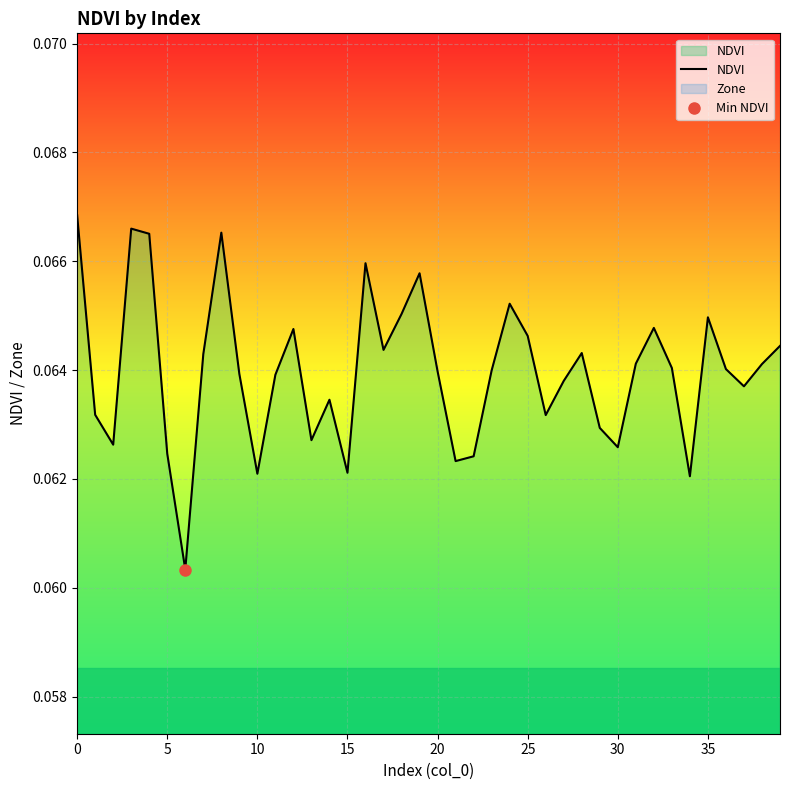

Is it true that the value at 39 is 0.1?

True